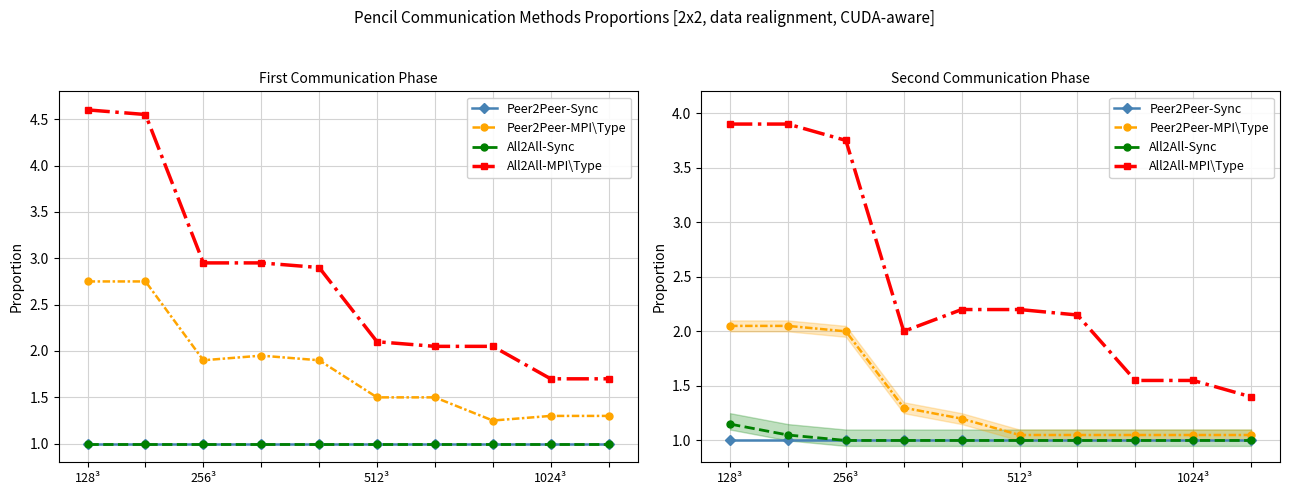

What value does the Peer2Peer-MPI\Type series have at 128³?

2.0